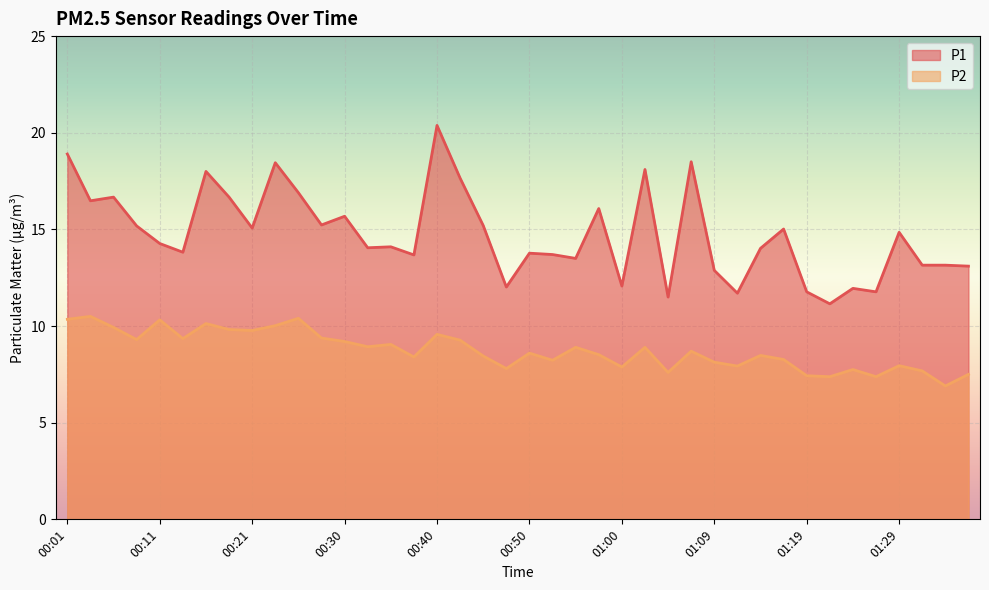

How many values in the P1 series exceed 14?

23